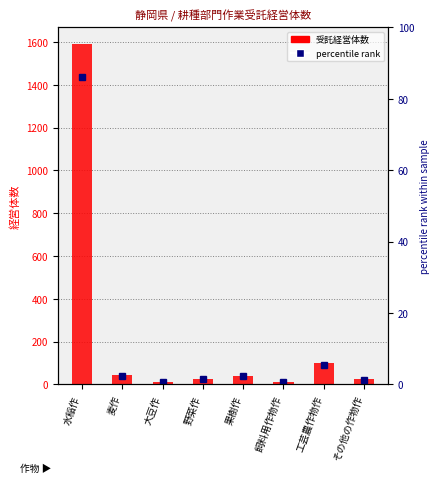

What is the label of the 4th bar from the right?

果樹作